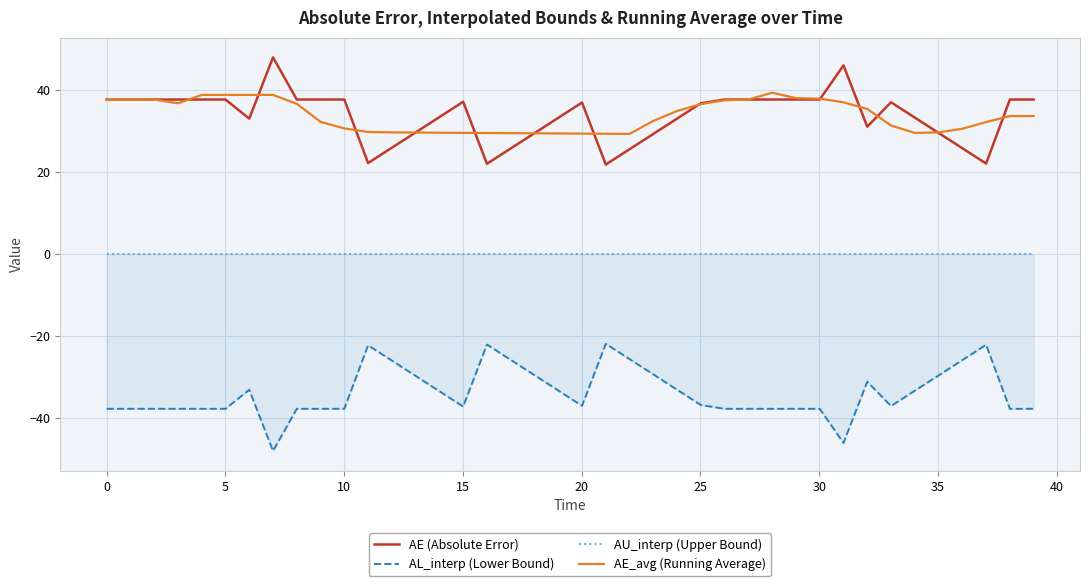

What is the lowest value of the AE (Absolute Error) series?

21.9